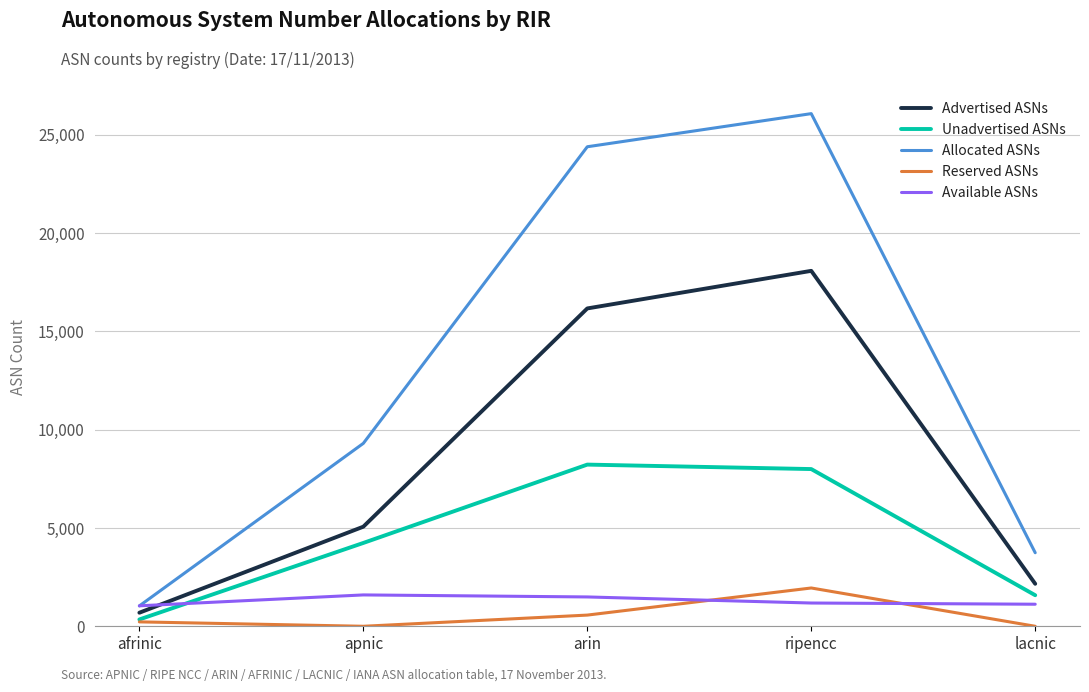

List the labels in order of Advertised ASNs value, smallest first.

afrinic, lacnic, apnic, arin, ripencc